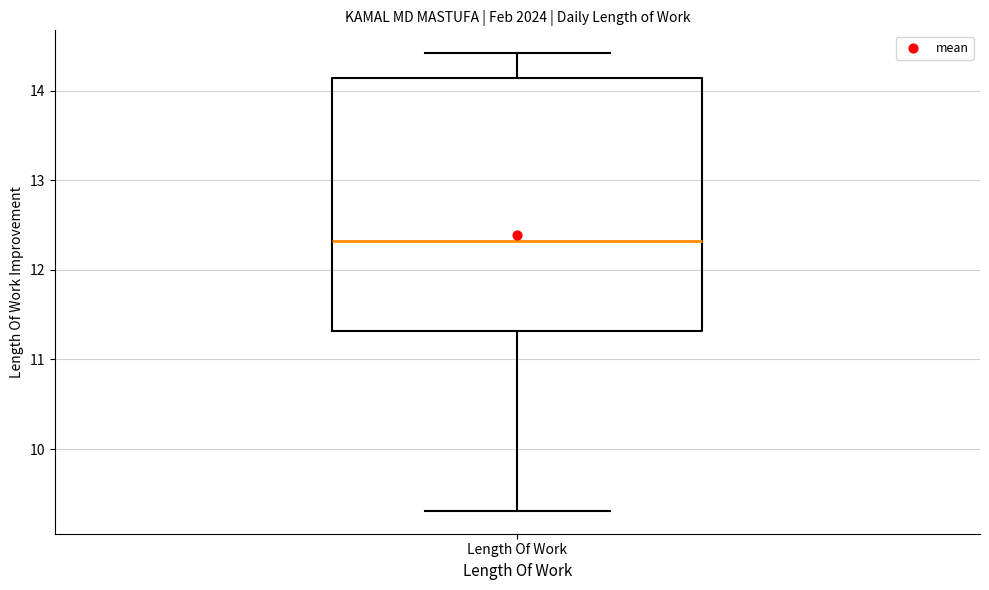

Where does the median line of the box for Length Of Work sit on the y-axis? The values are not printed on the chart, so give them approximately, as read against the axis.

12.3